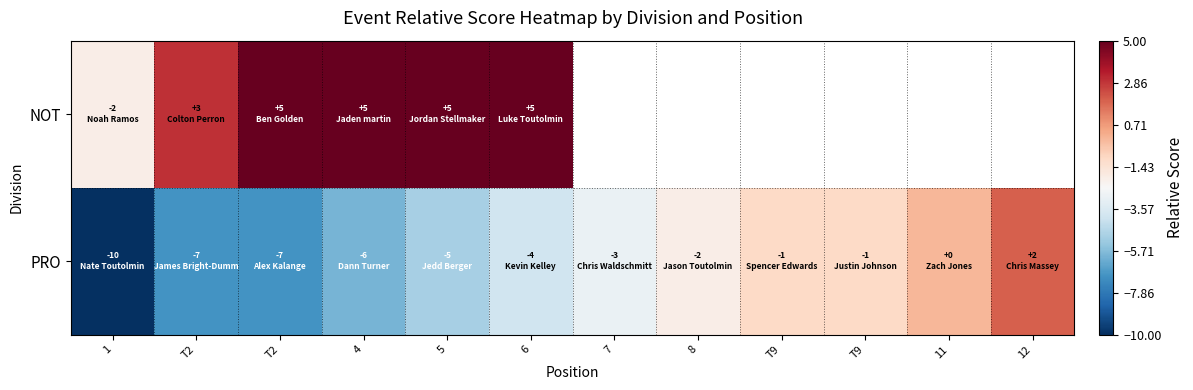

At which label is NOT closest to 1?

T2